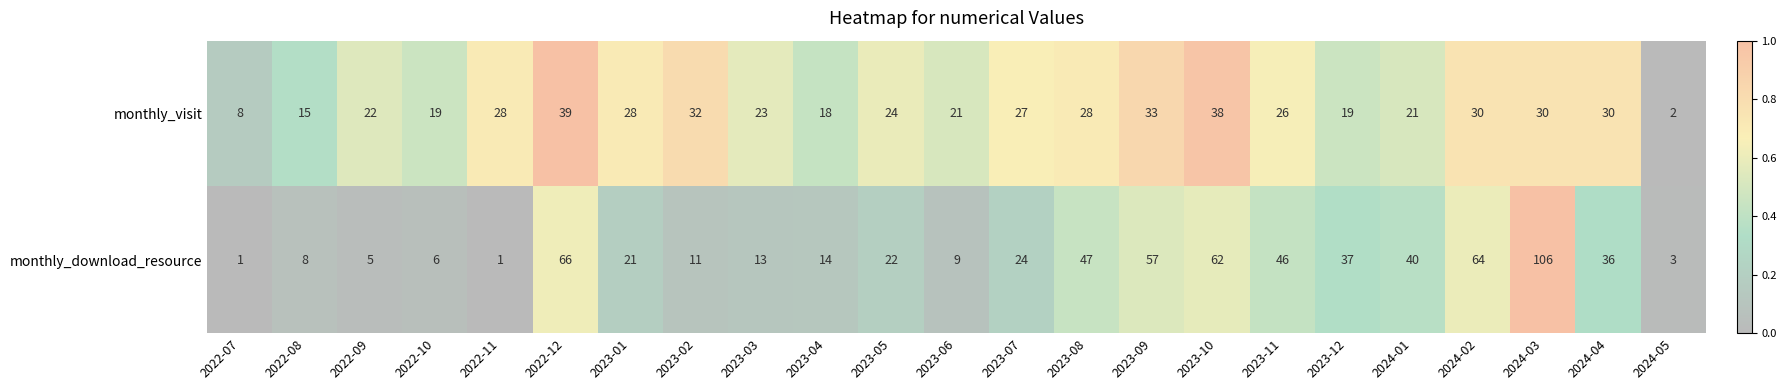

What is the total value across all series at 2022-12?

105